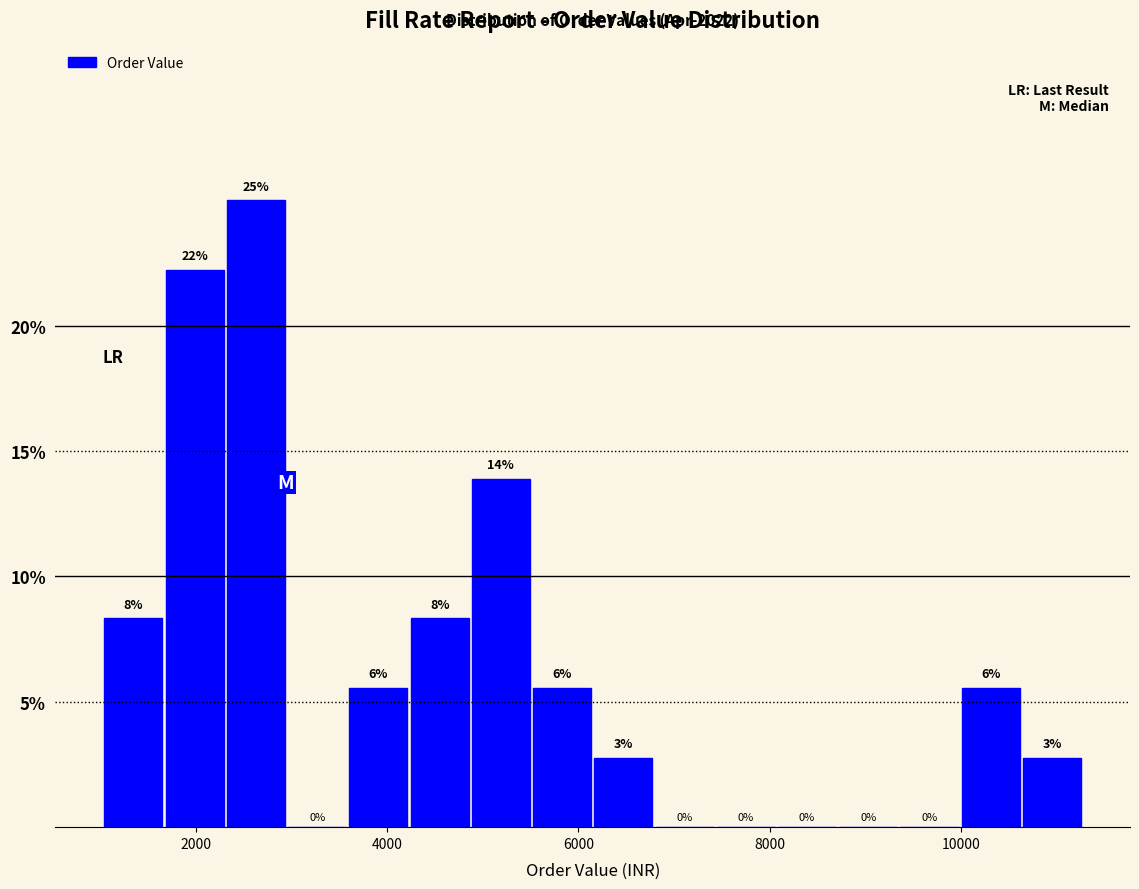

Read against the x-axis, roughly where is the centre of the tallest bar?

2600